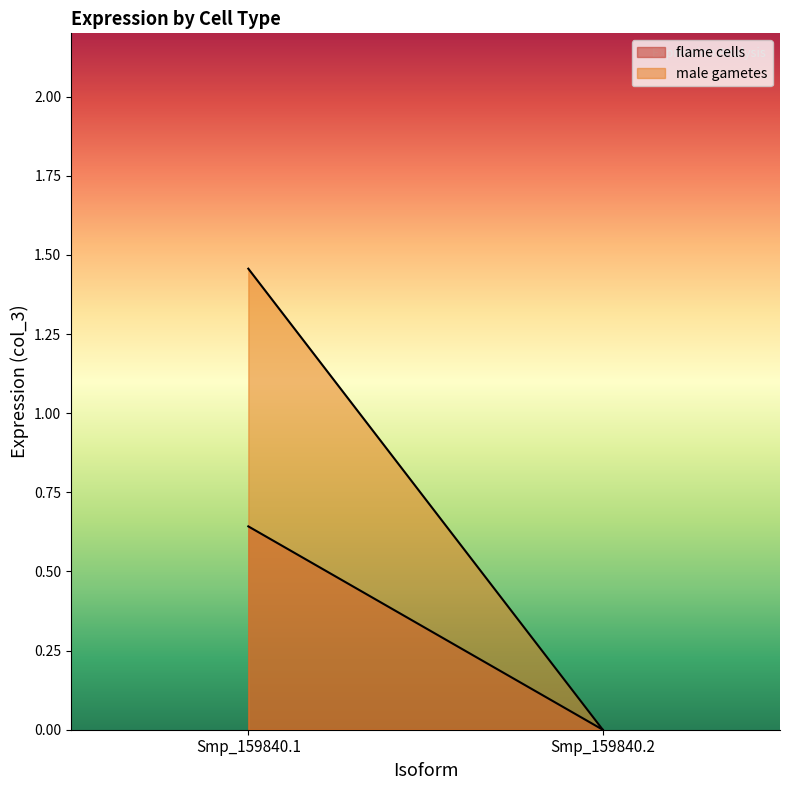

What is the maximum value for male gametes?

1.5